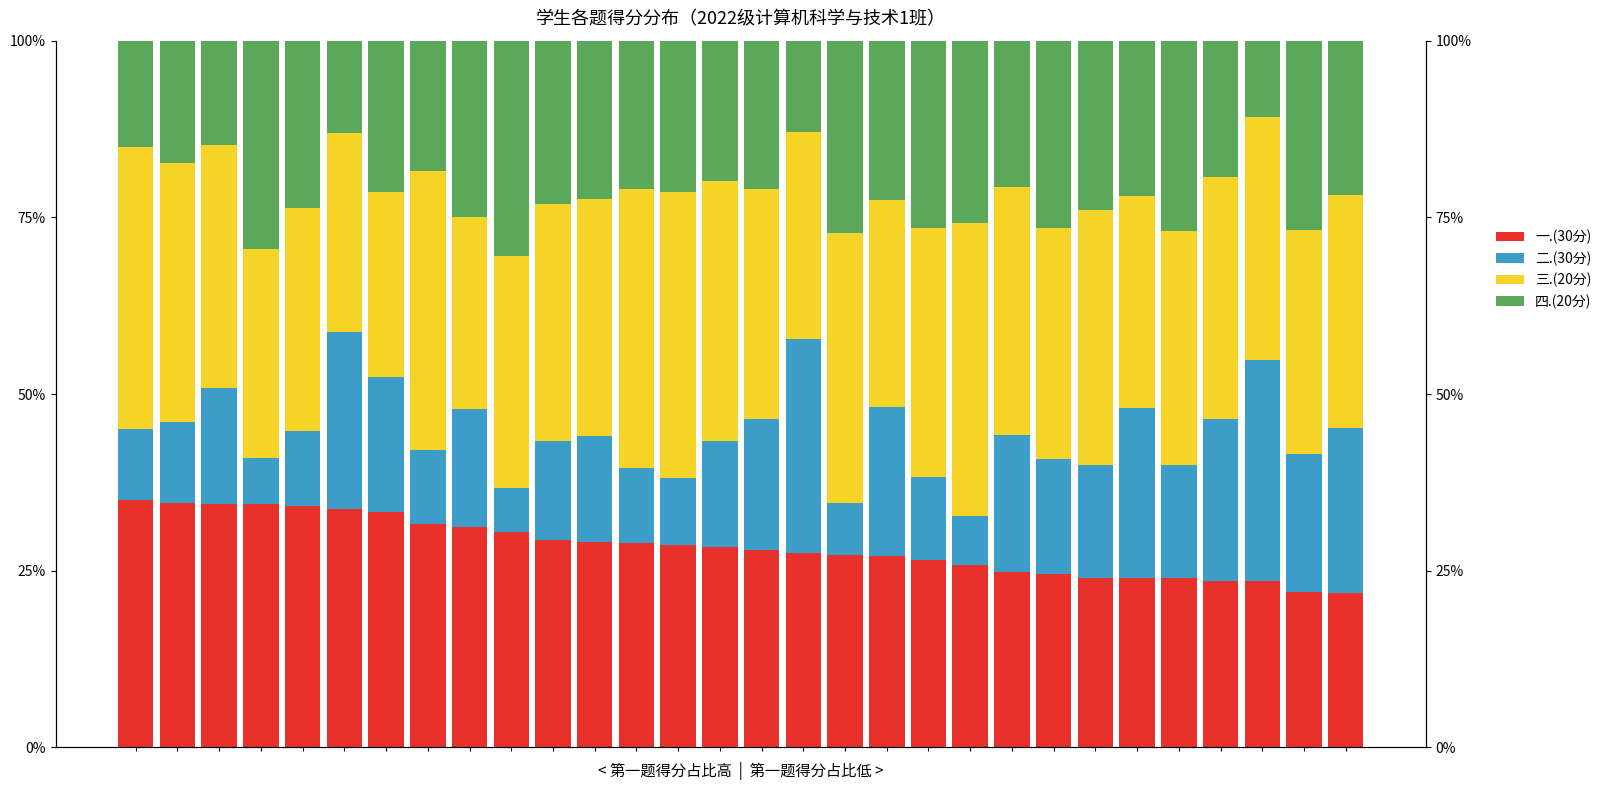

At 9, list the series in order from largest to smallest.

三.(20分), 一.(30分), 四.(20分), 二.(30分)